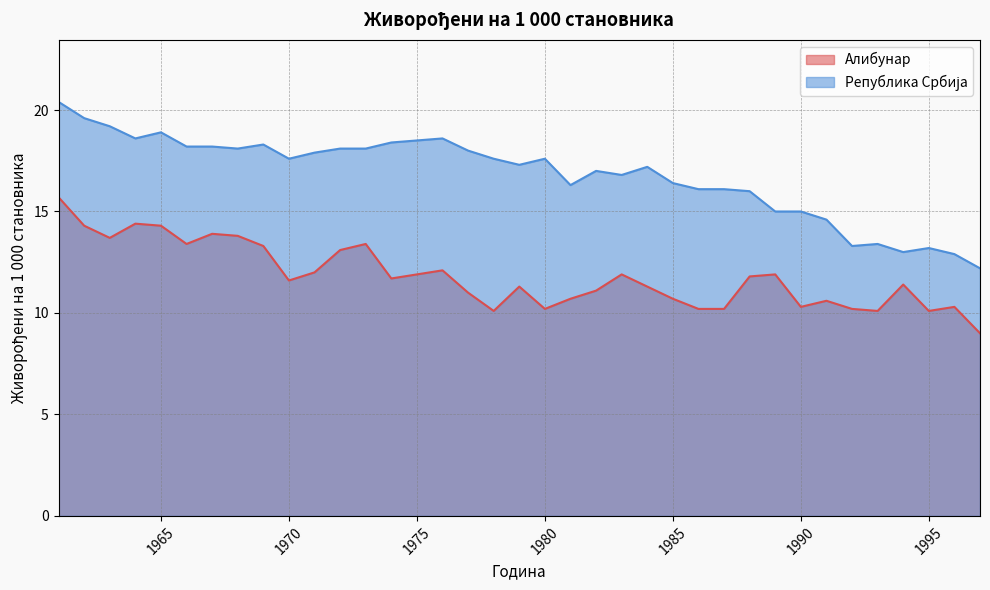

What are all the series names shown in the legend?

Алибунар, Република Србија